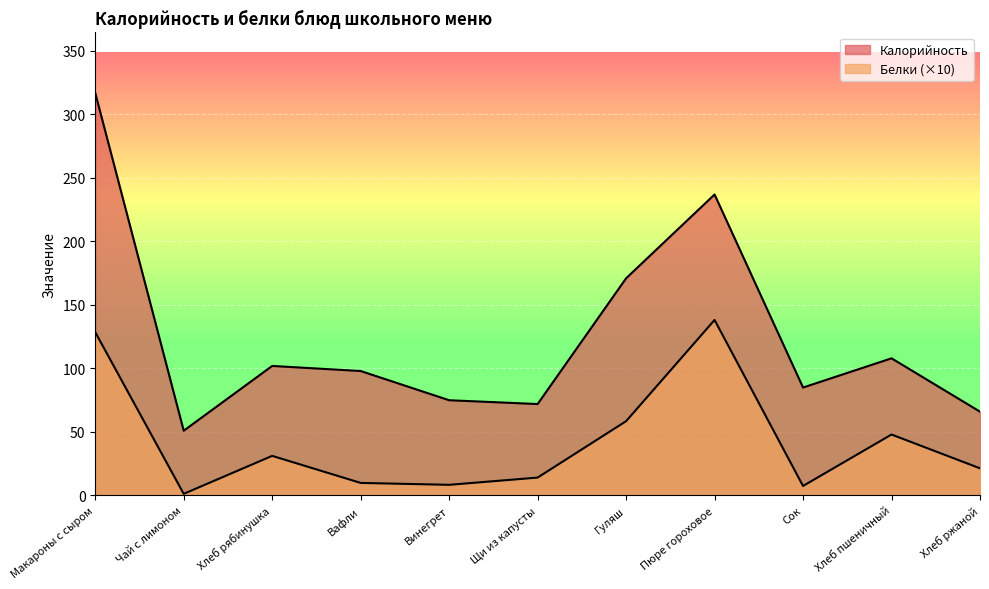

True or false: Калорийность and Белки intersect in this chart.

False